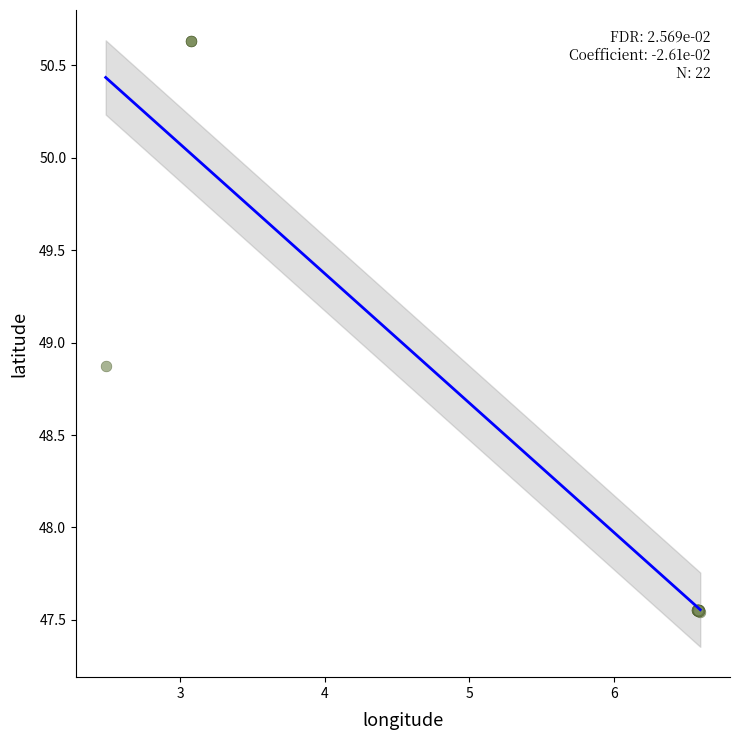

What Y value in the scatter plot is closest to 49?

48.9